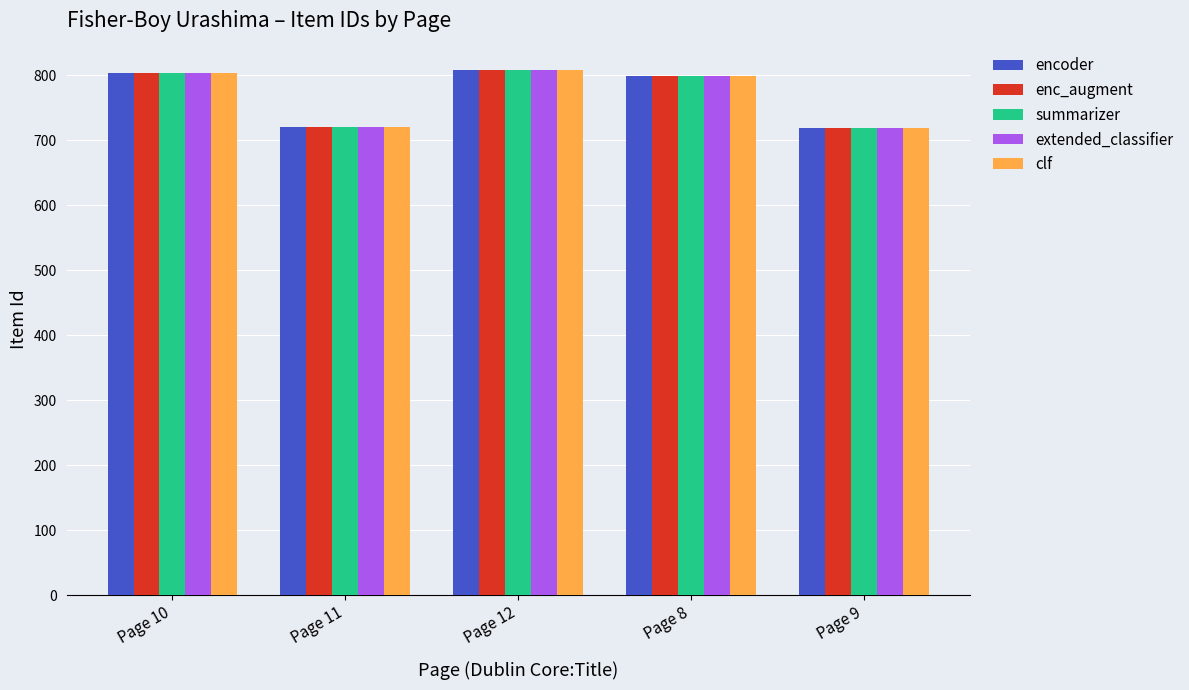

What is the greatest value displayed?

808